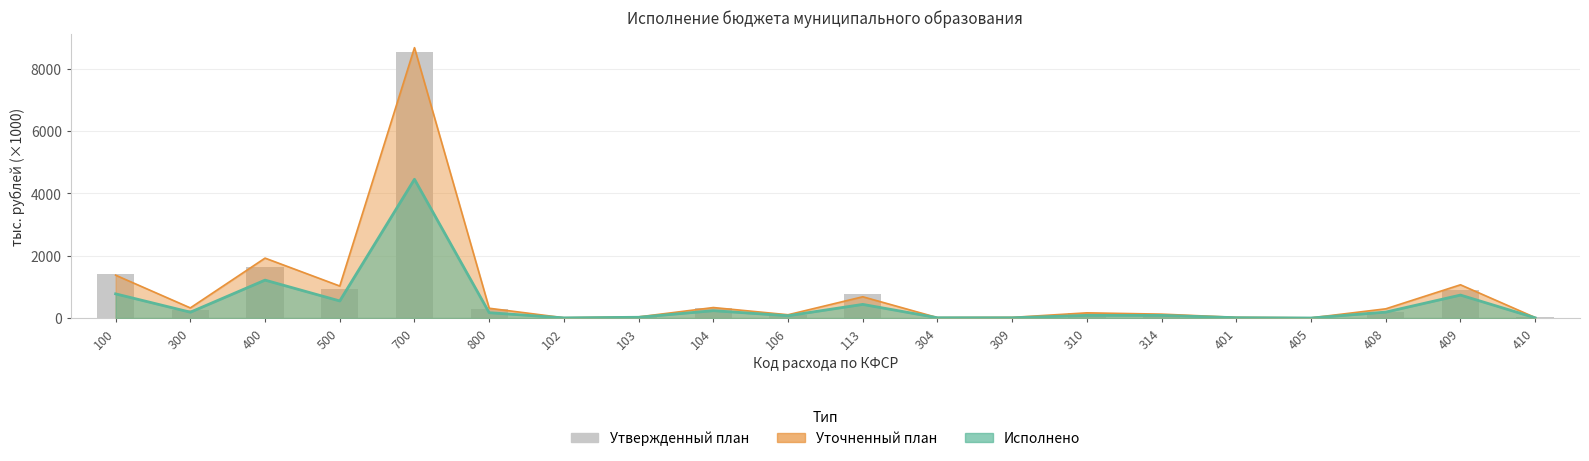

At which category does the chart reach its peak across all series?

700